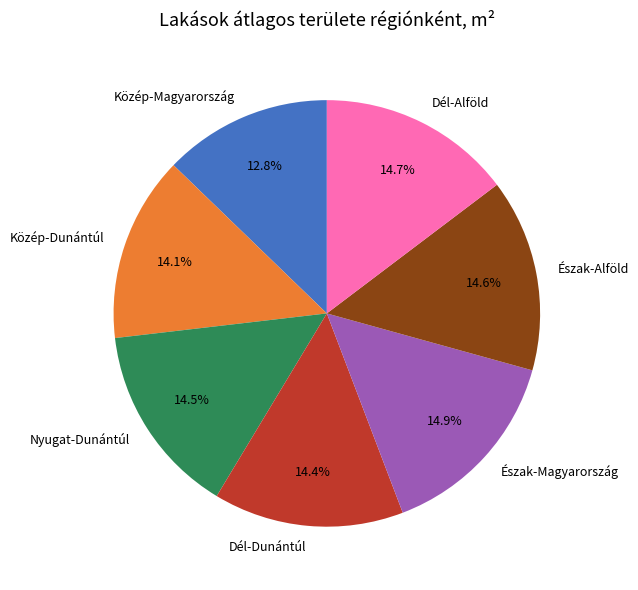

How many segments does this pie chart have?

7